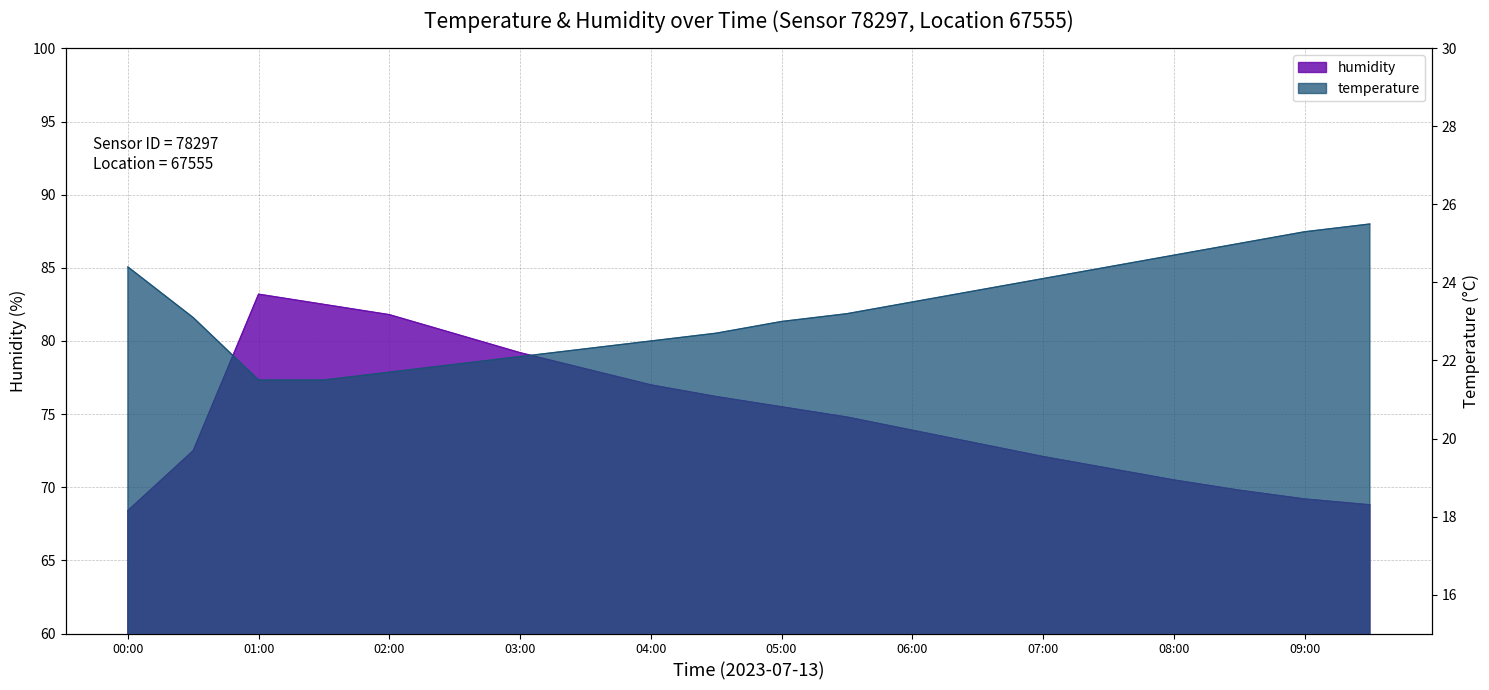

What is the label of the 8th point from the left?

03:30